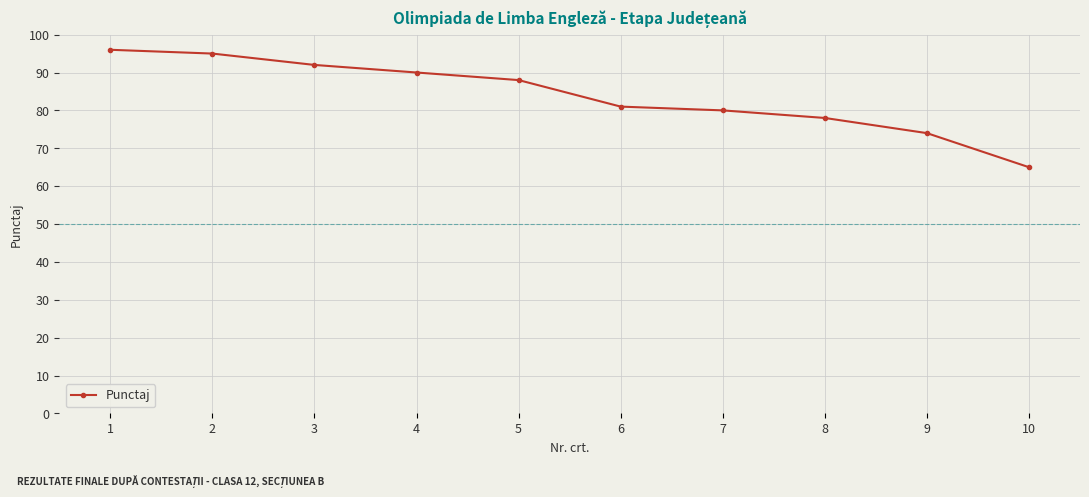

What is the maximum value shown in the chart?

96